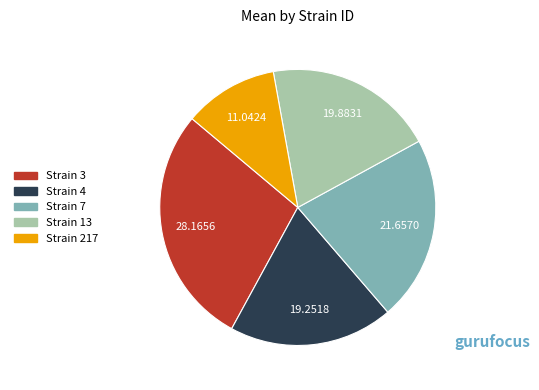

Is there any slice that represents more than half of the pie?

No